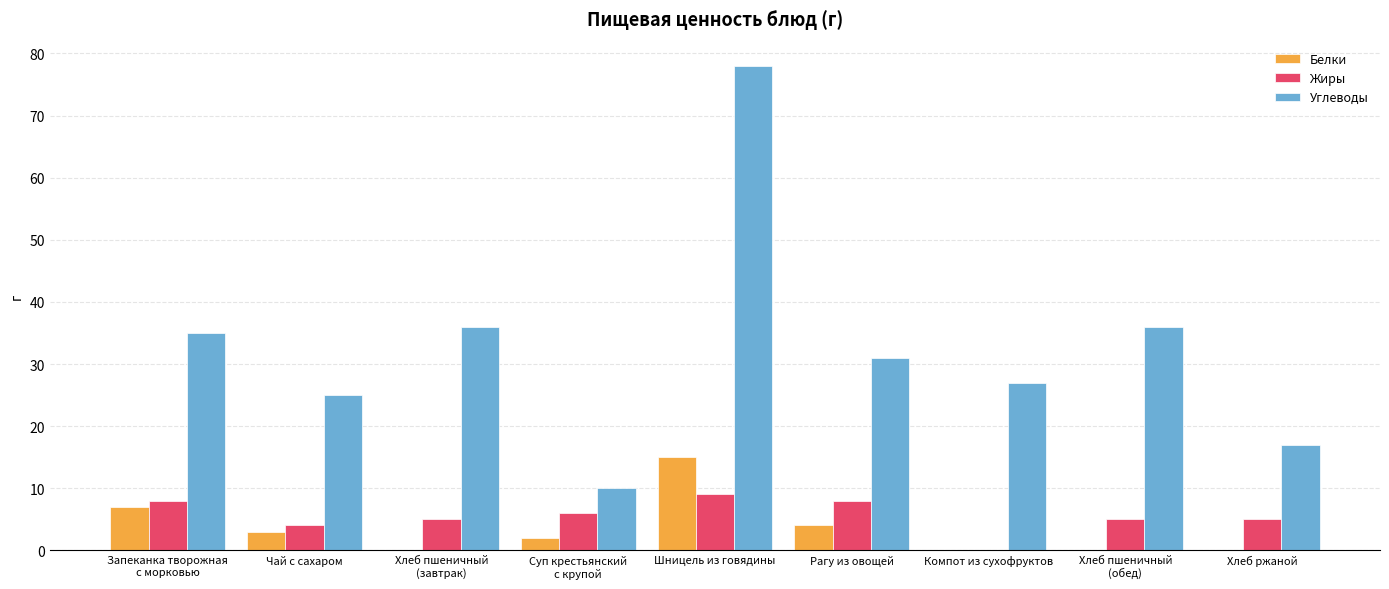

Between Рагу из овощей and Хлеб ржаной, which series saw the biggest shift?

Углеводы